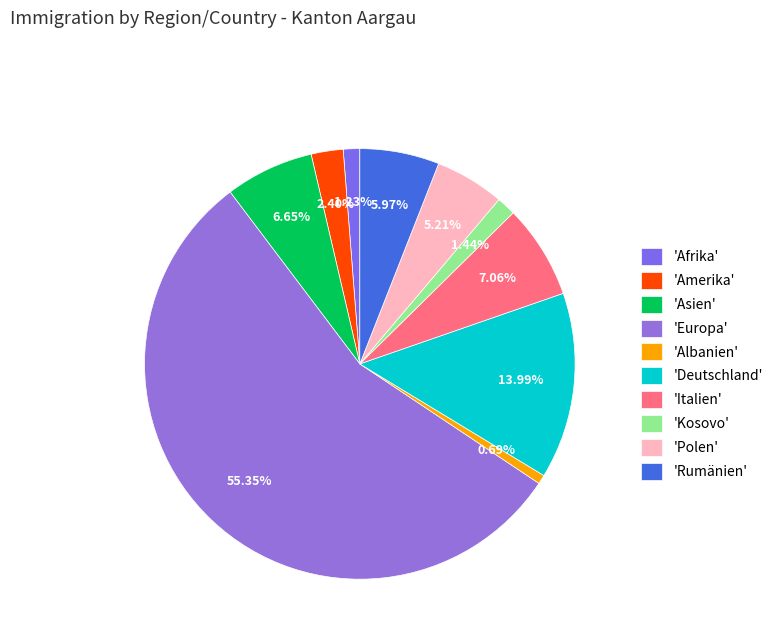

Which slice is the smallest?

'Albanien'